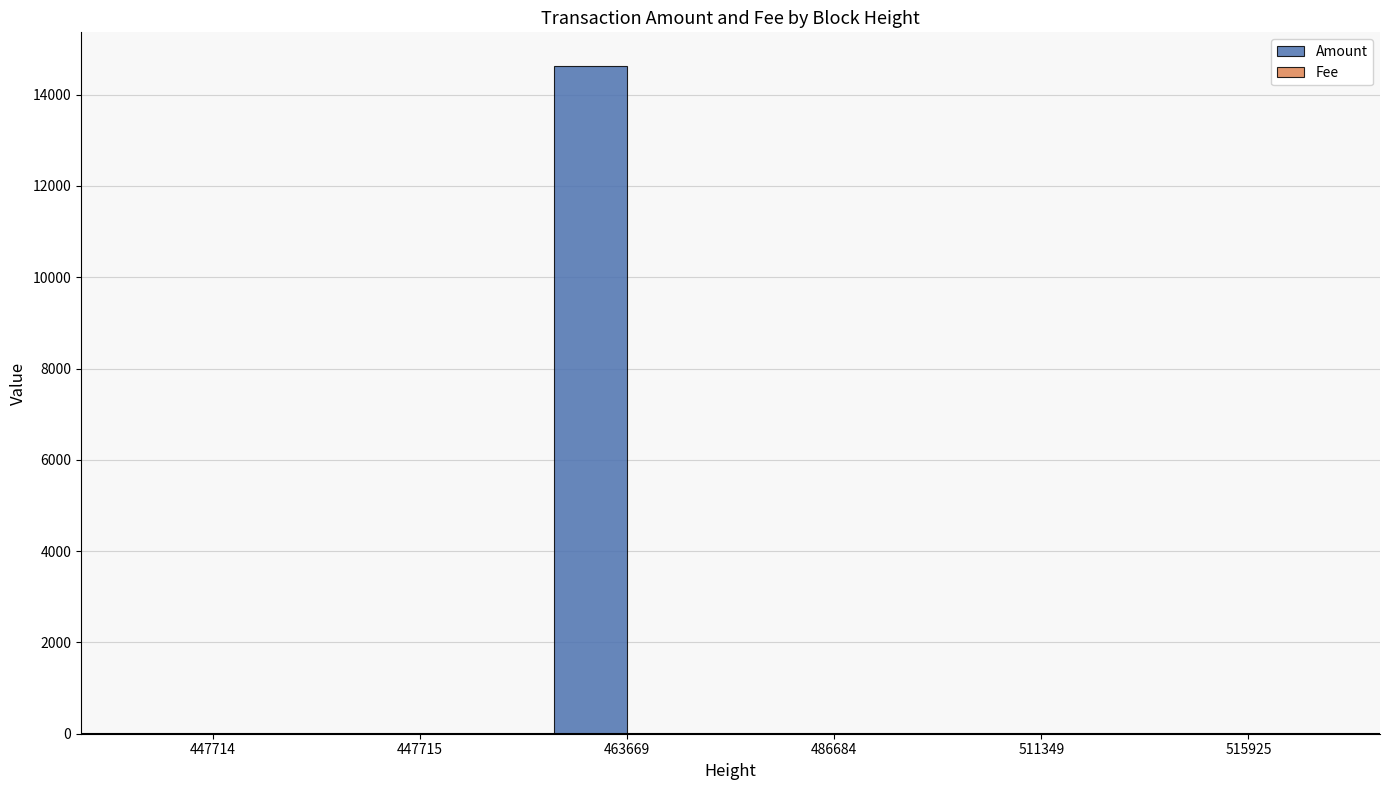

Which series has the largest total across all categories?

Amount